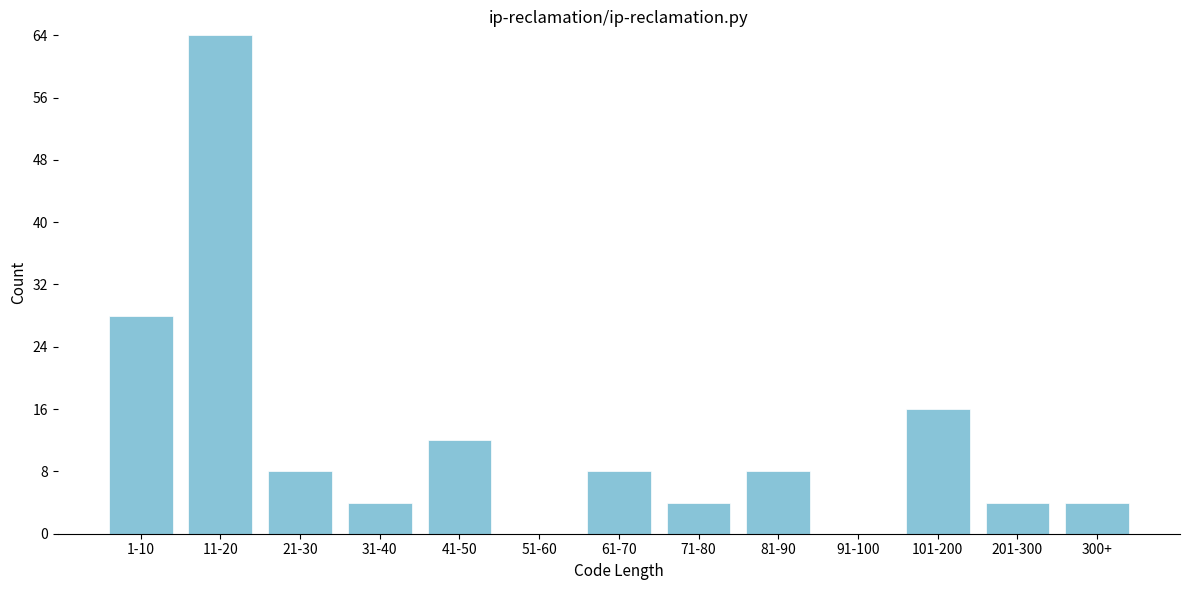

Reading left to right, list all the values displayed in this chart.

1-10=28	11-20=64	21-30=8	31-40=4	41-50=12	51-60=0	61-70=8	71-80=4	81-90=8	91-100=0	101-200=16	201-300=4	300+=4